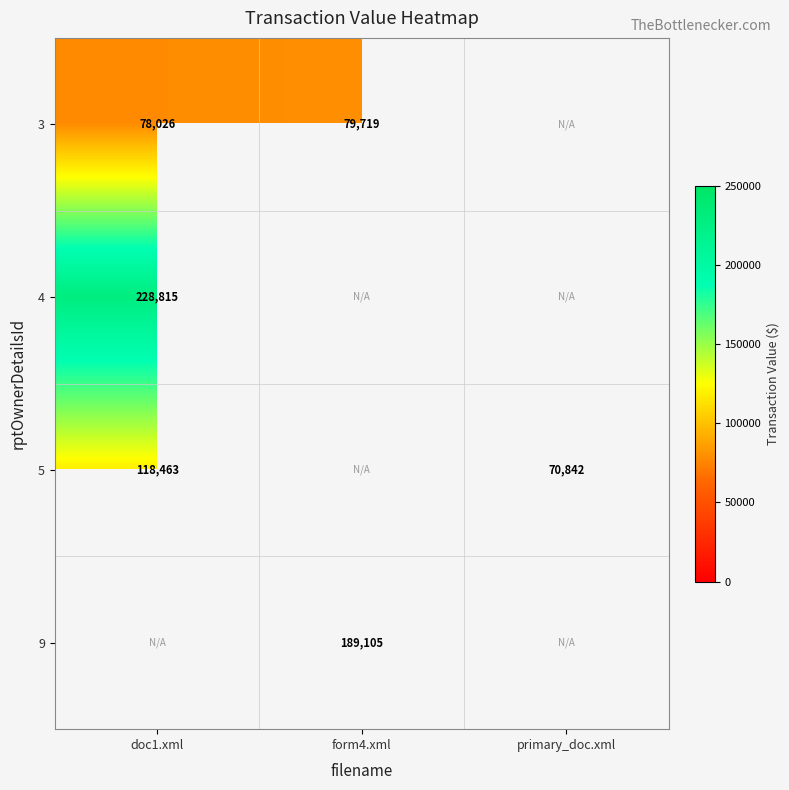

True or false: 9 has a value of 189105 at form4.xml.

True